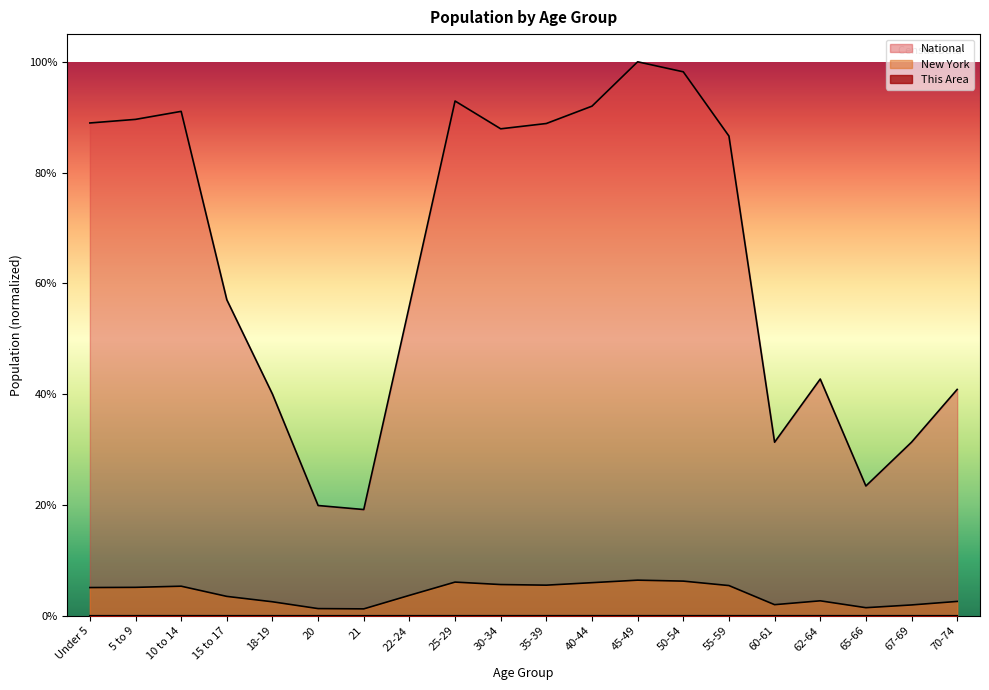

What is the sum of the National values at 45-49 and 22-24?

1.6